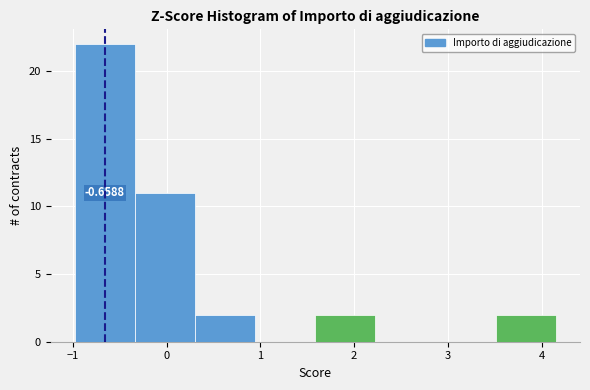

Which range on the x-axis has the tallest bar?

-1.0 to -0.3